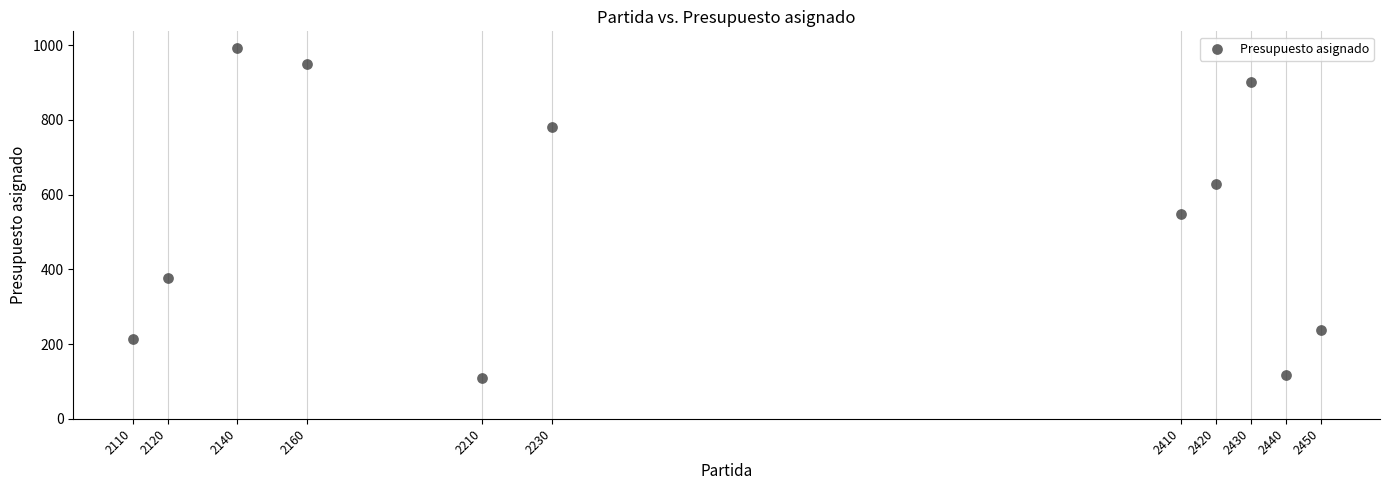

What is the average X value?

2284